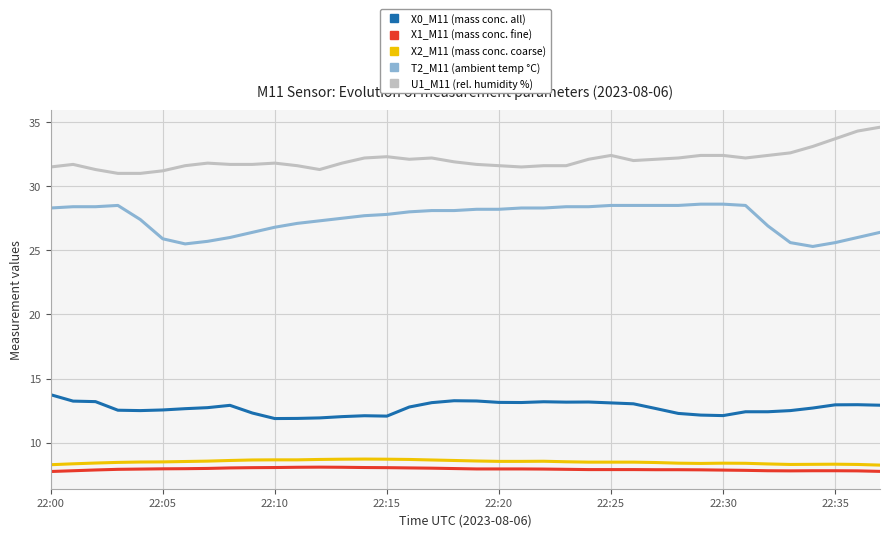

True or false: X0_M11 (mass conc. all) and T2_M11 (ambient temp °C) intersect in this chart.

False